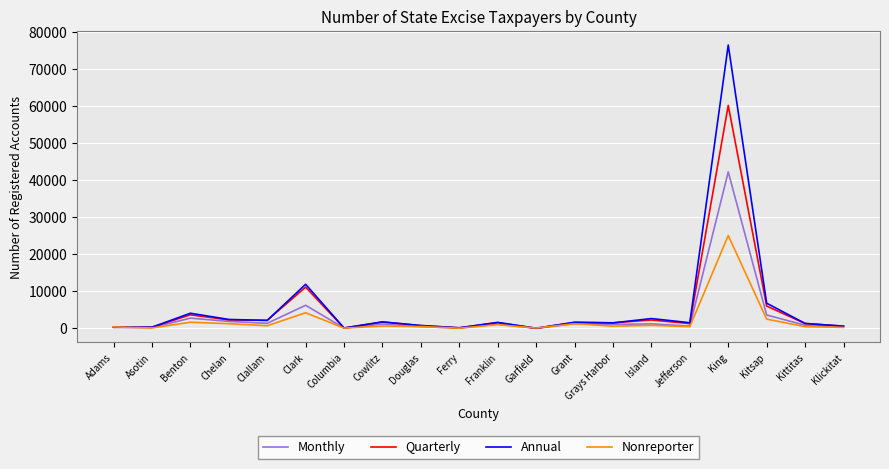

What is the greatest value displayed?

76415